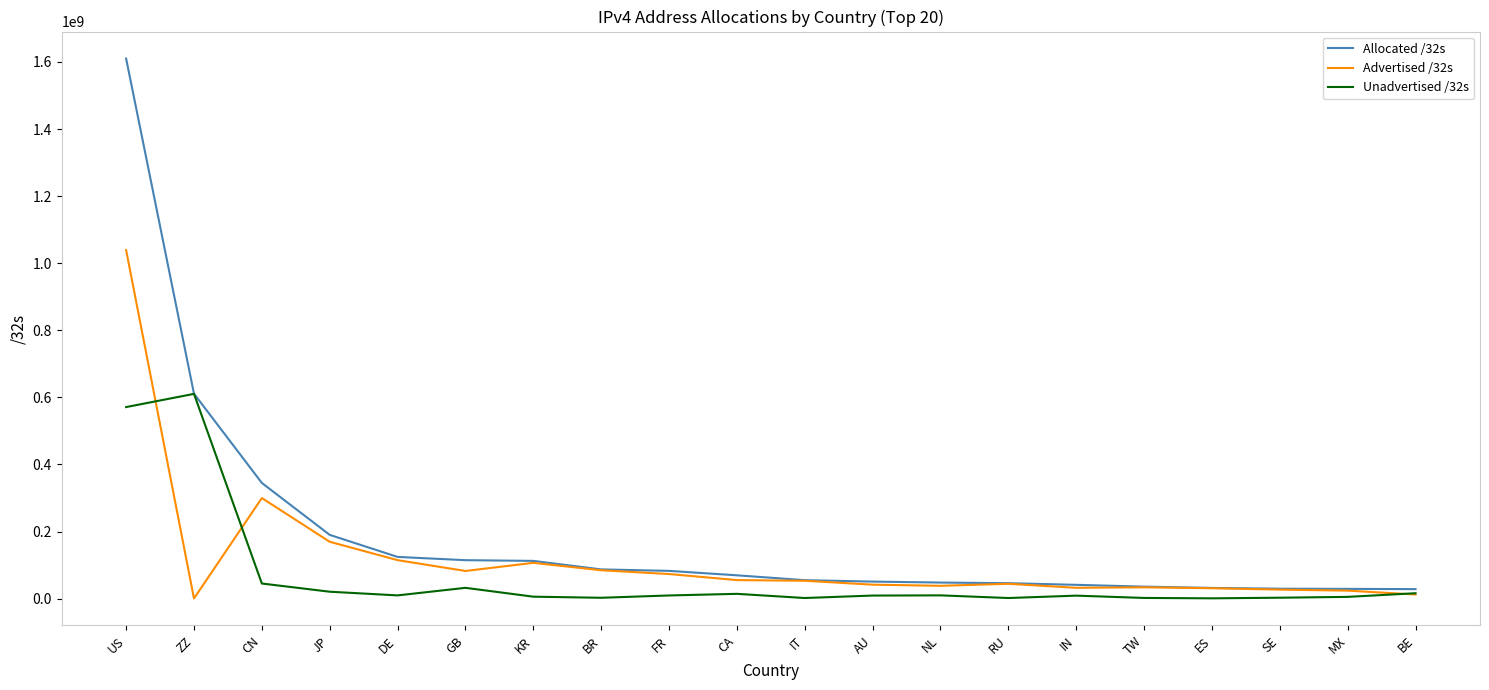

At which category is the sum across all series the highest?

US